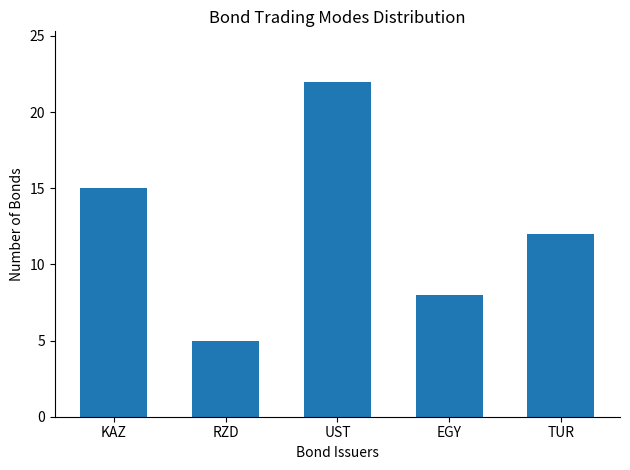

Rank the categories by value from highest to lowest.

UST, KAZ, TUR, EGY, RZD